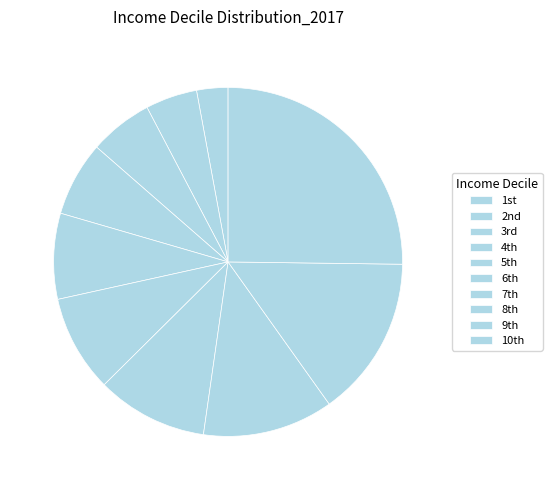

Is there any slice that represents more than half of the pie?

No